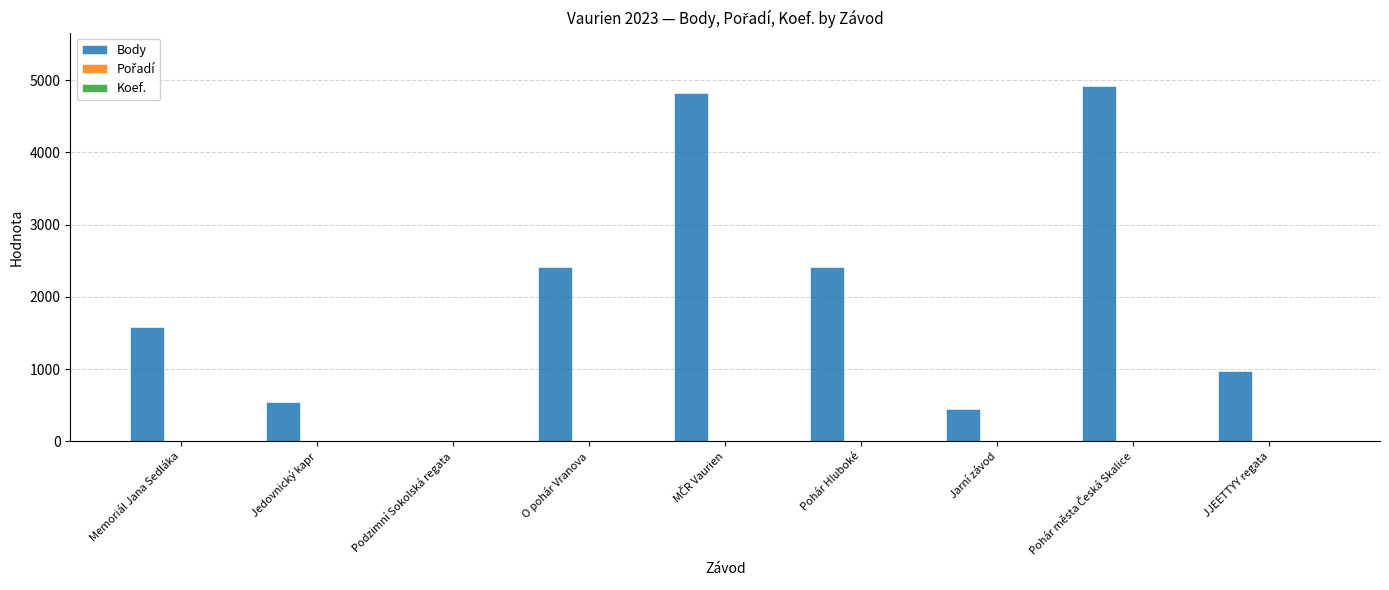

Between Memoriál Jana Sedláka and Pohár Hluboké, which series saw the biggest shift?

Body